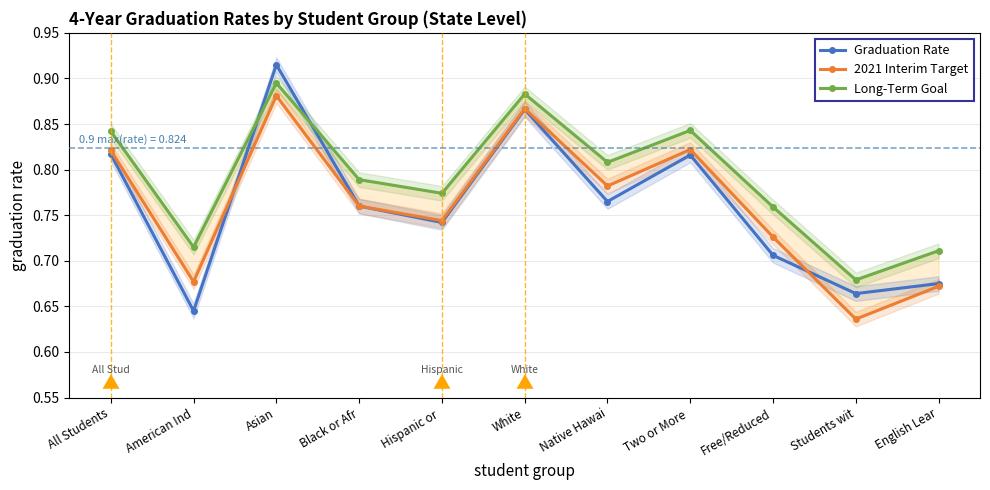

What is the greatest value displayed?

0.9